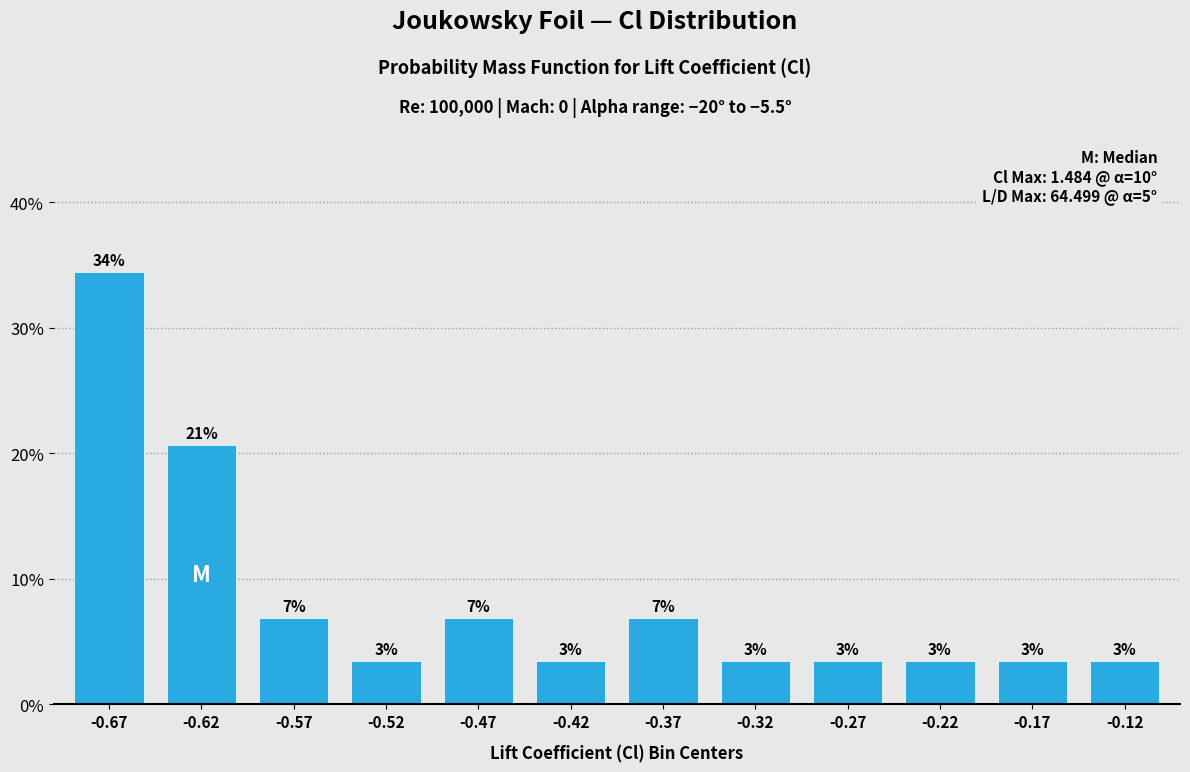

Does the chart contain any negative values?

No